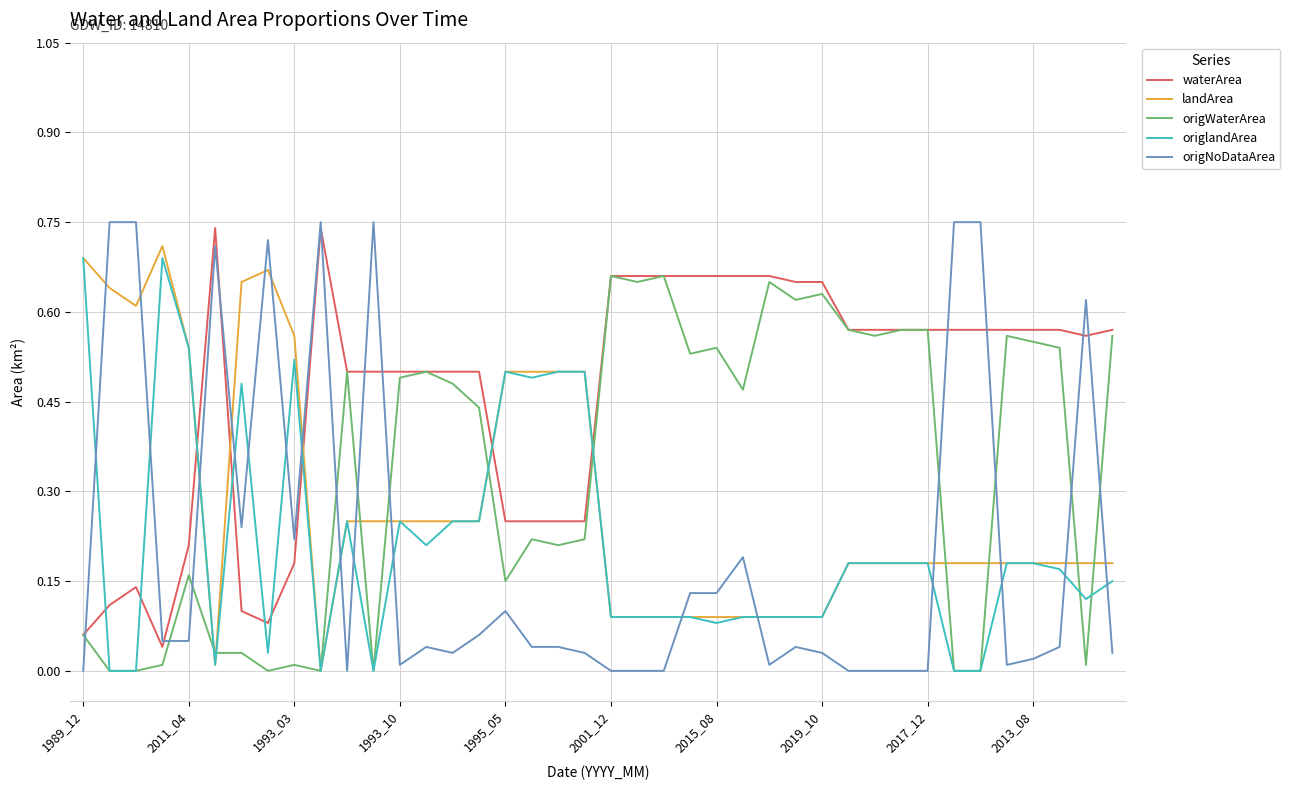

True or false: origNoDataArea and landArea intersect in this chart.

True